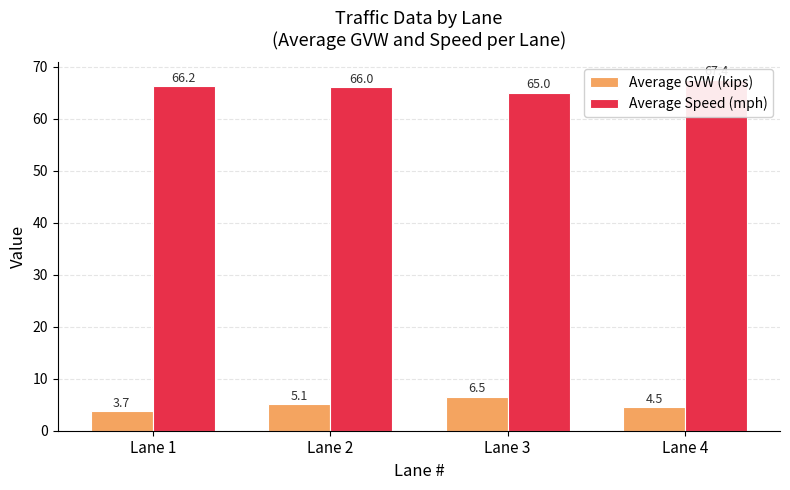

What is the maximum value shown in the chart?

67.4